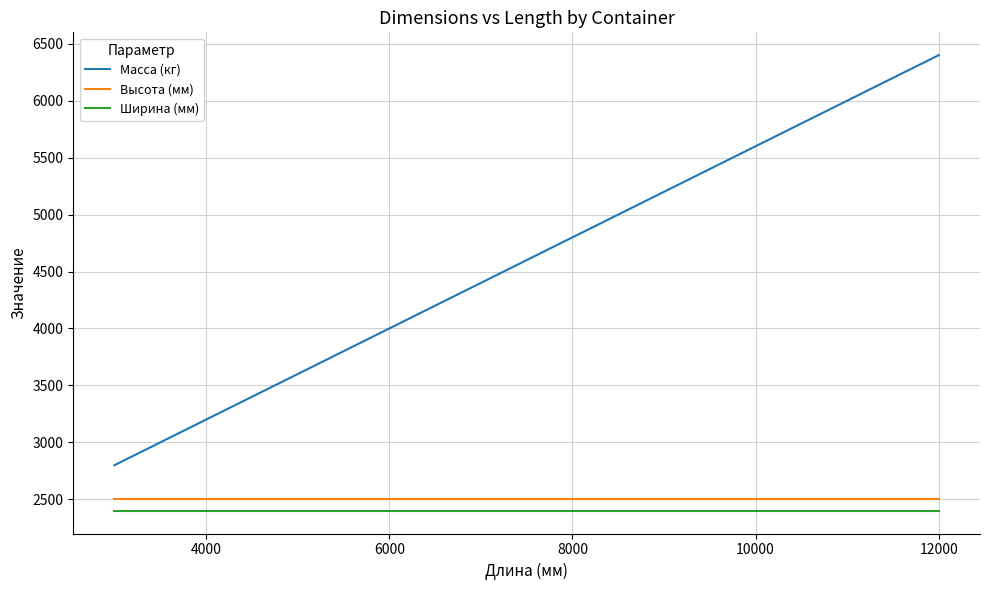

True or false: Высота (мм) and Масса (кг) cross at least once.

False